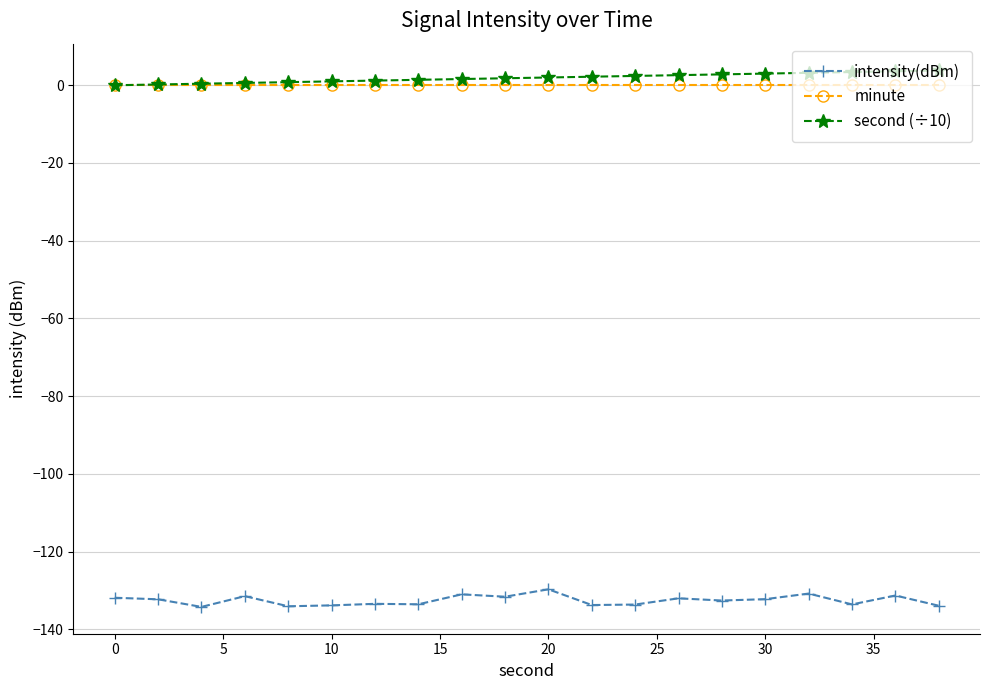

True or false: intensity(dBm) and second (÷10) cross at least once.

False